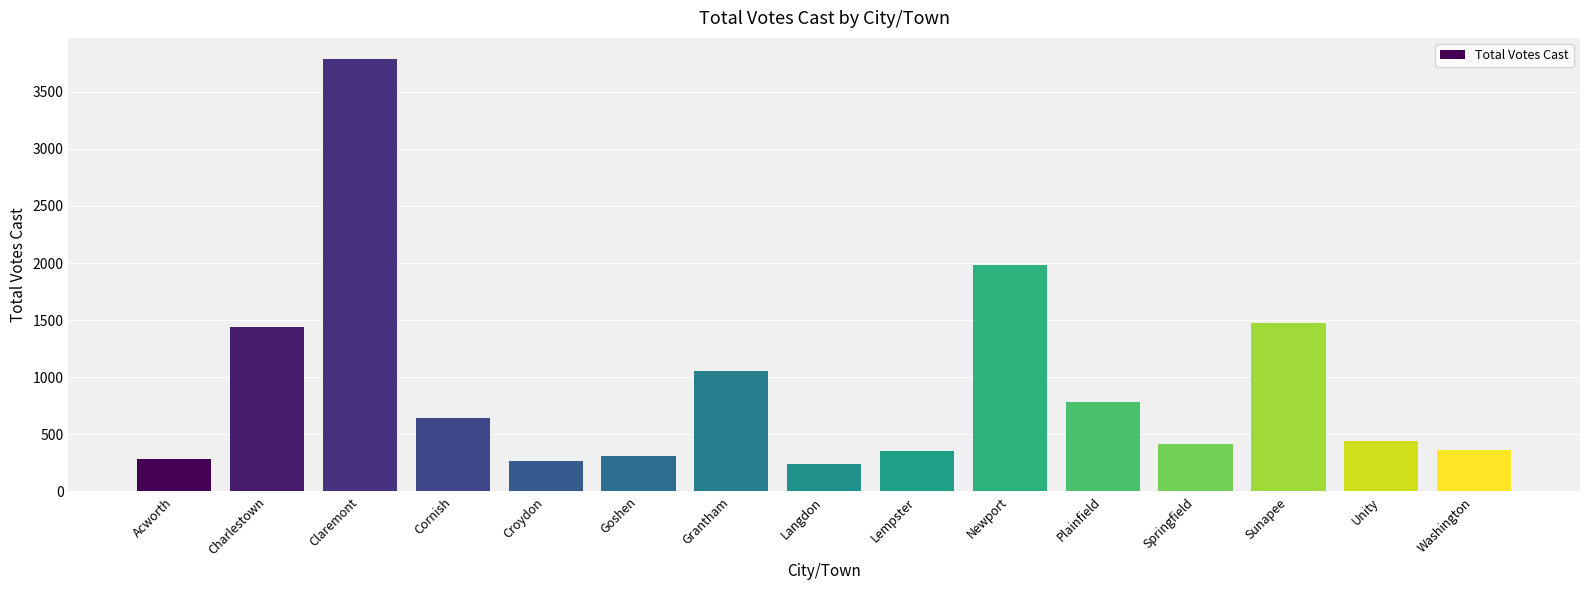

What is the sum of the values at Acworth and Claremont?

4069